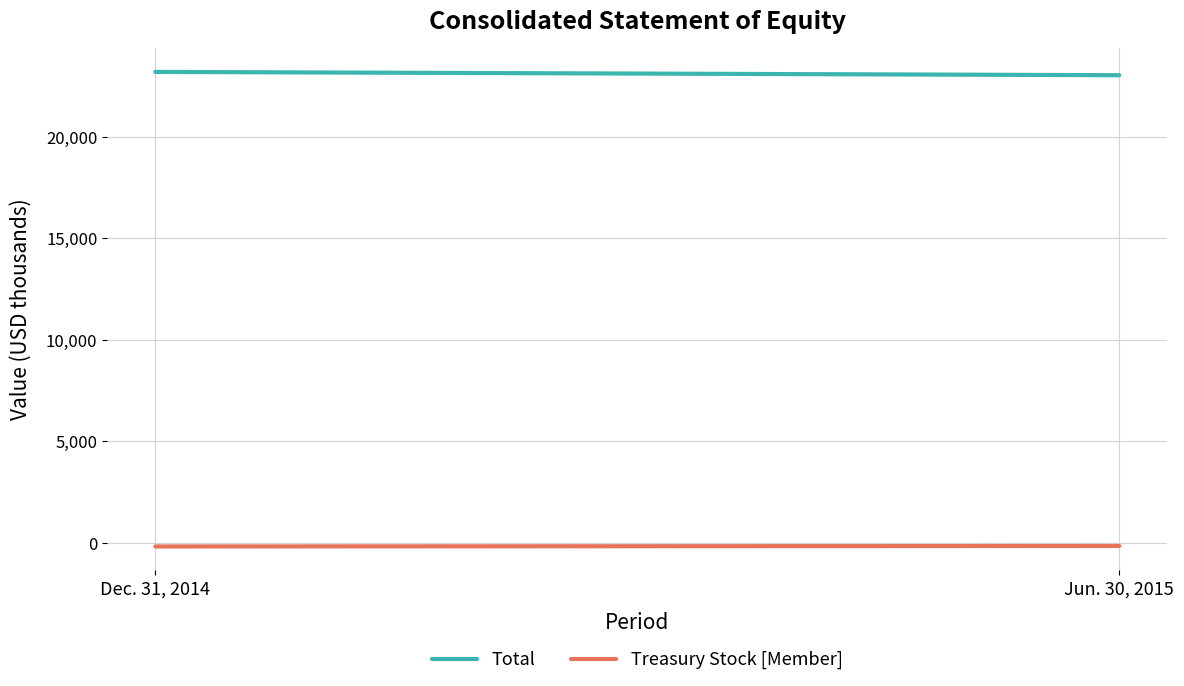

What are all the series names shown in the legend?

Total, Treasury Stock [Member]